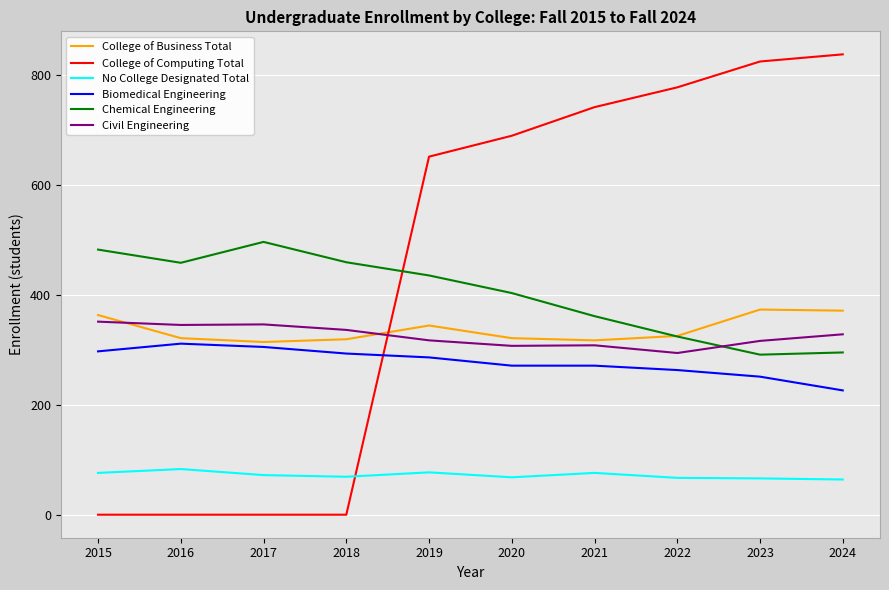

At how many categories does at least one series exceed 527?

6